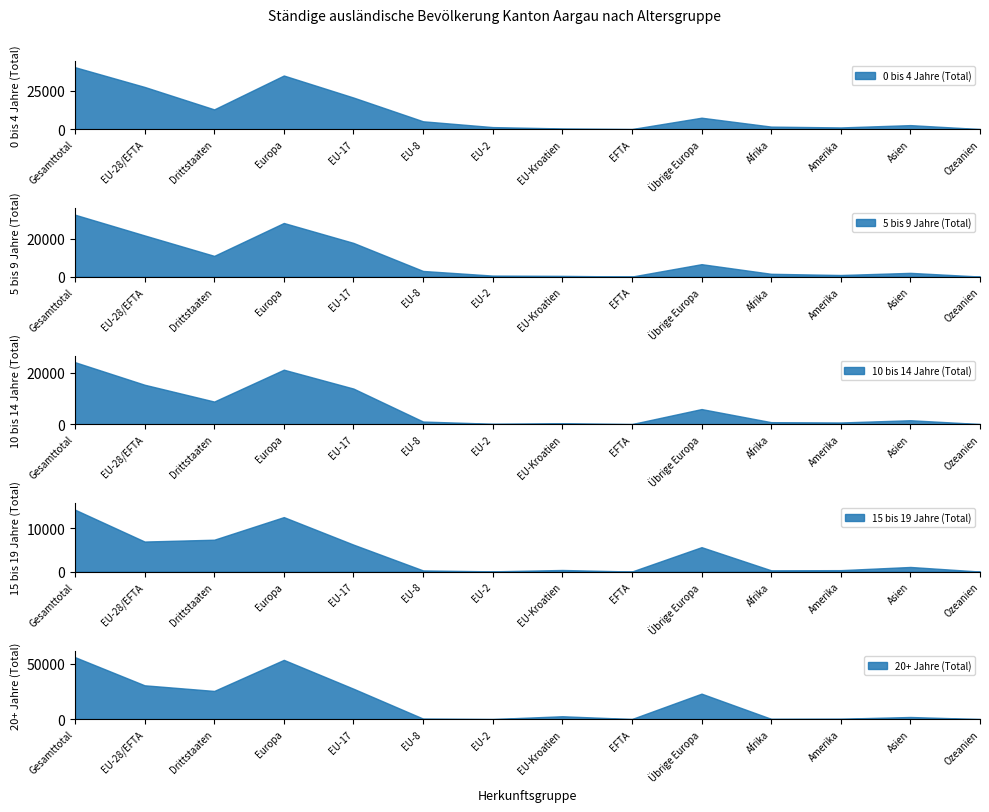

Which category has the lowest value across all series?

Ozeanien